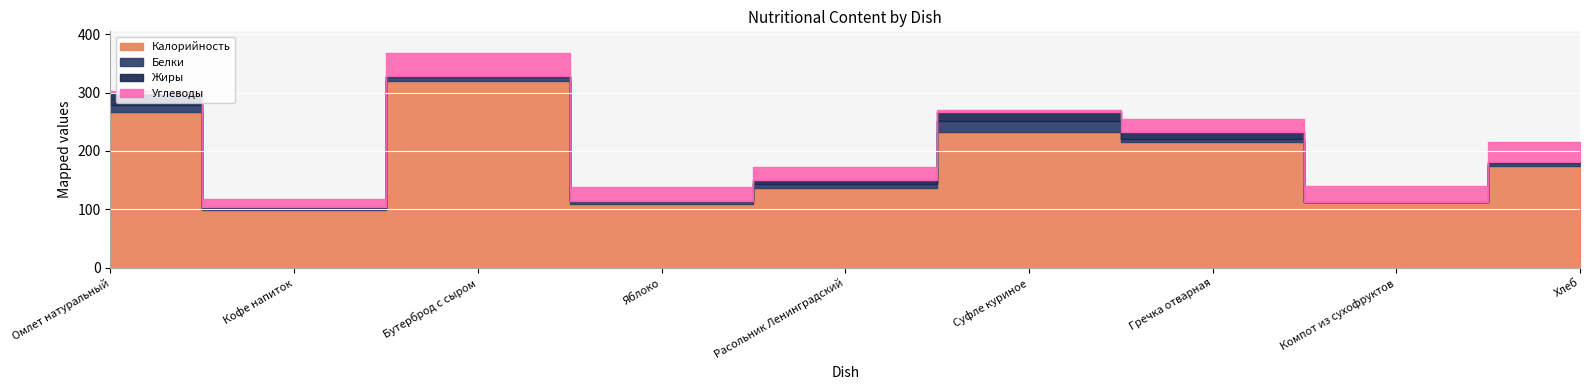

How many lines are shown in the chart?

4